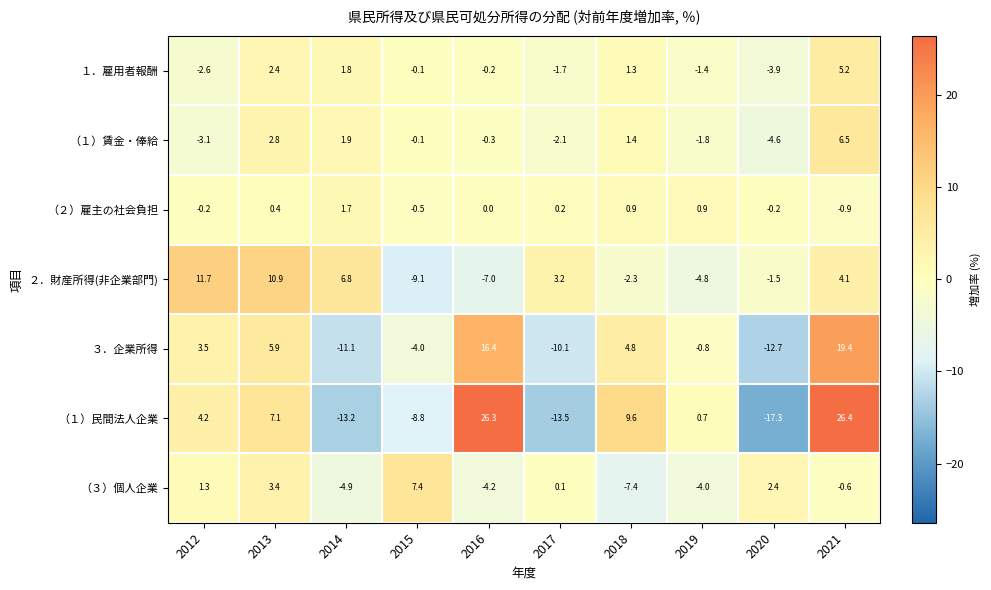

What is the average value of the ３．企業所得 series?

1.1